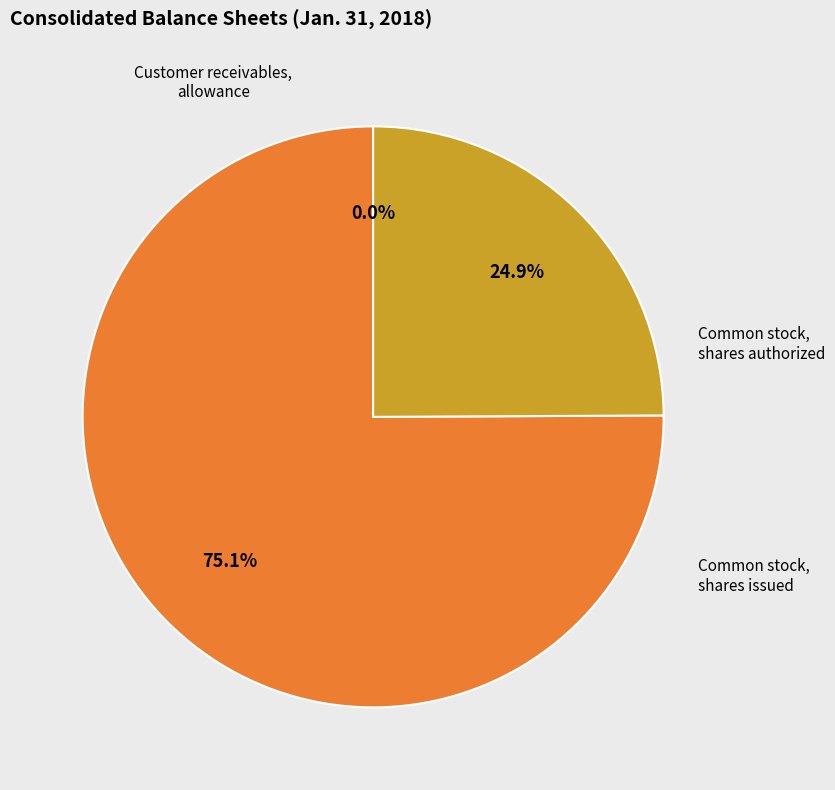

What is the change in value from Common stock, shares authorized to Common stock, shares issued?

-40083000